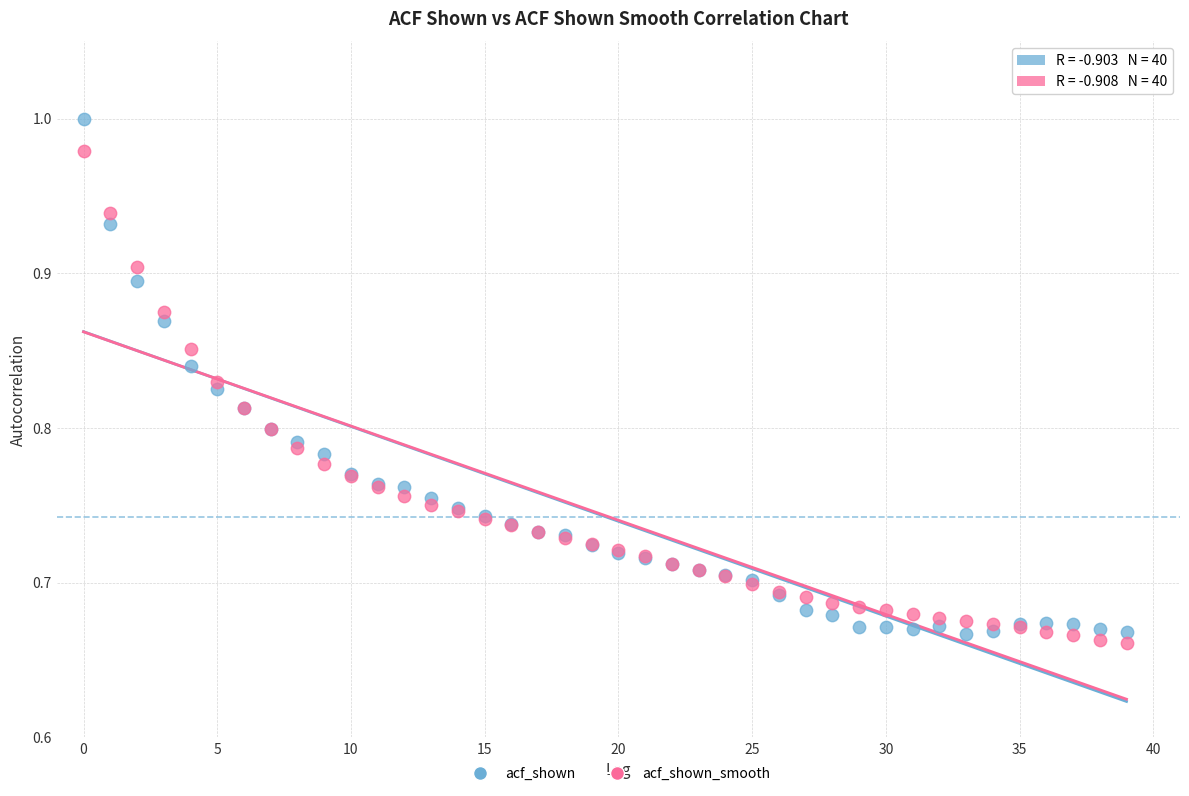

What are all the series names shown in the legend?

acf_shown, acf_shown_smooth